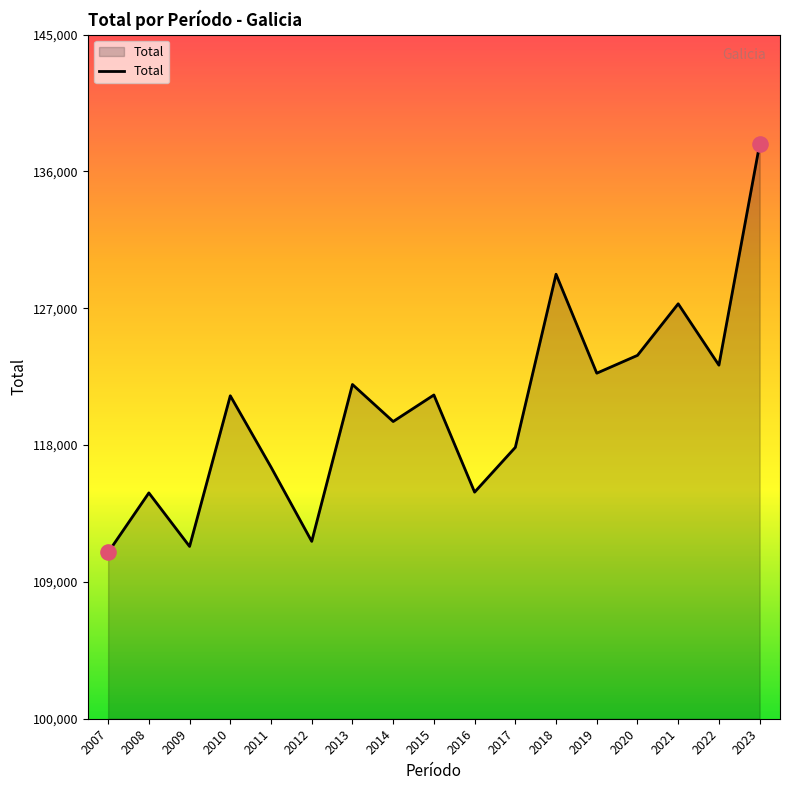

Between 2014 and 2016, which is larger?

2014